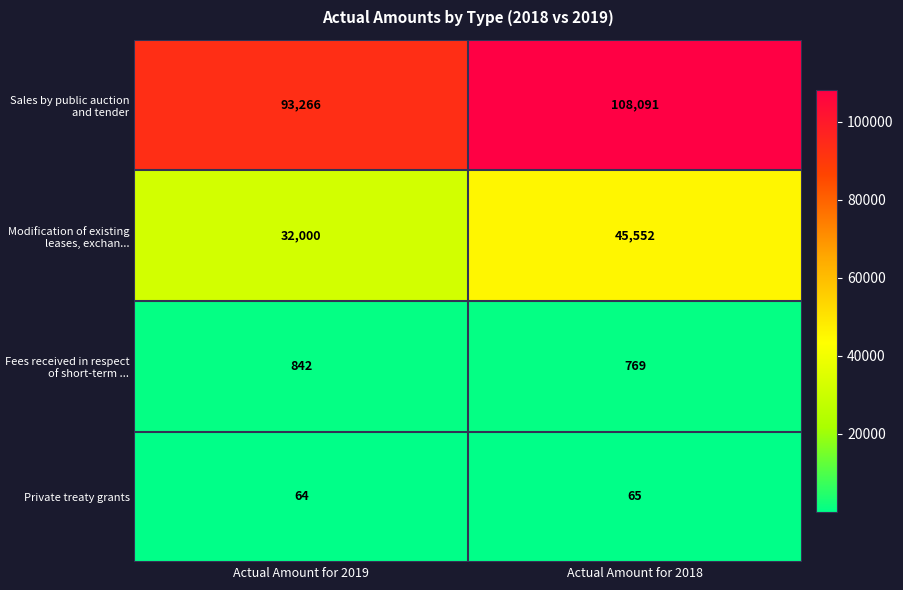

At which label is Fees received in respect of short-term ... closest to 805?

Actual Amount for 2018